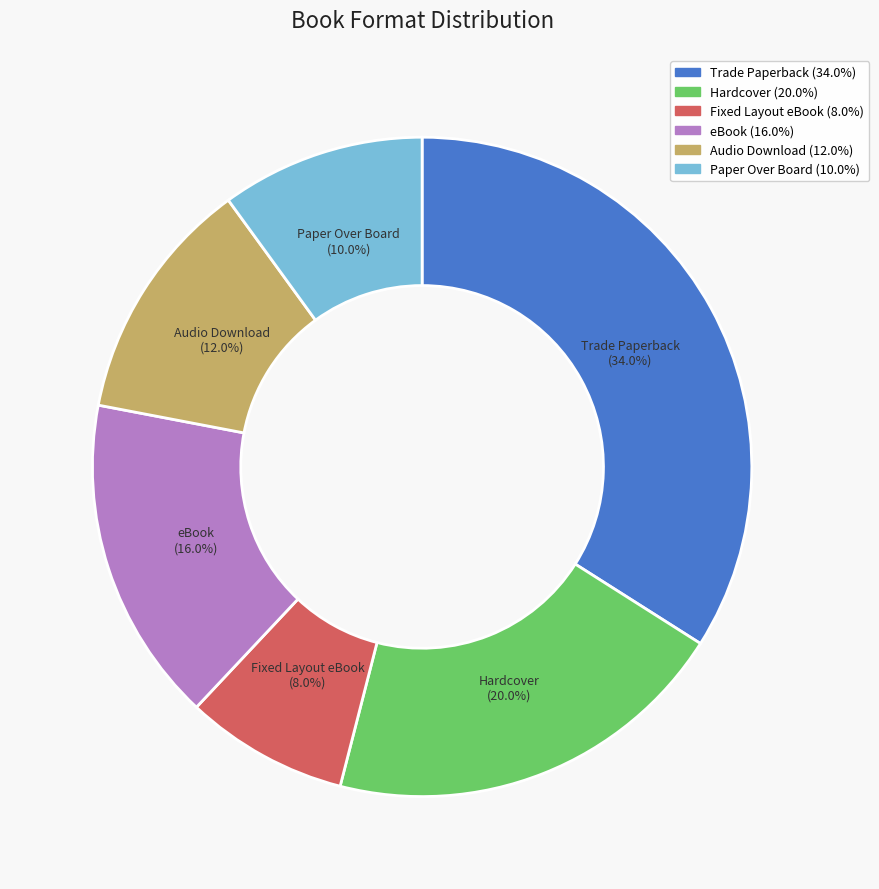

Is it true that Fixed Layout eBook is 8% of the pie?

True